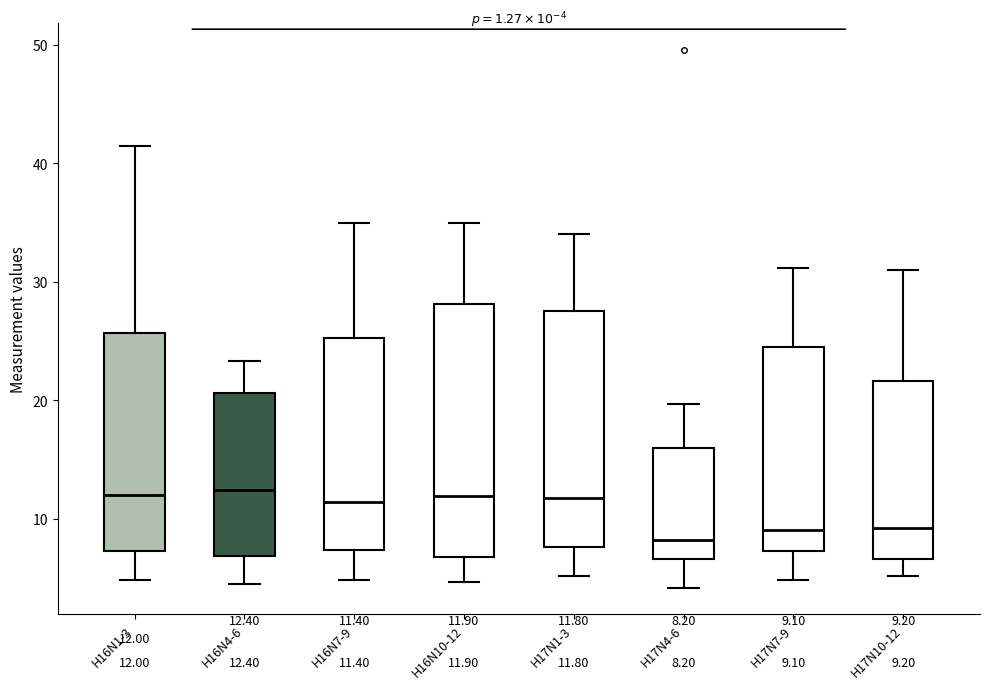

Which box is the tallest, from its lower edge to its upper edge?

H16N10-12